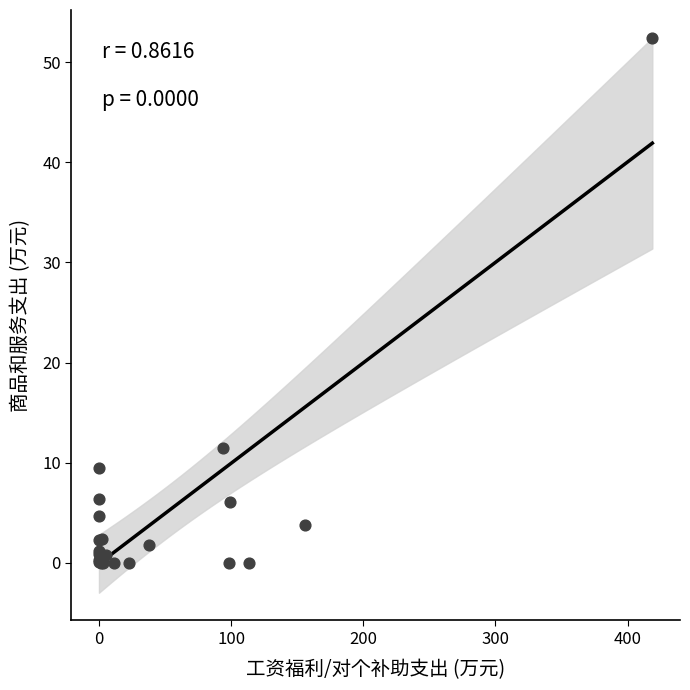

What Y value in the scatter plot is closest to 26?

11.4